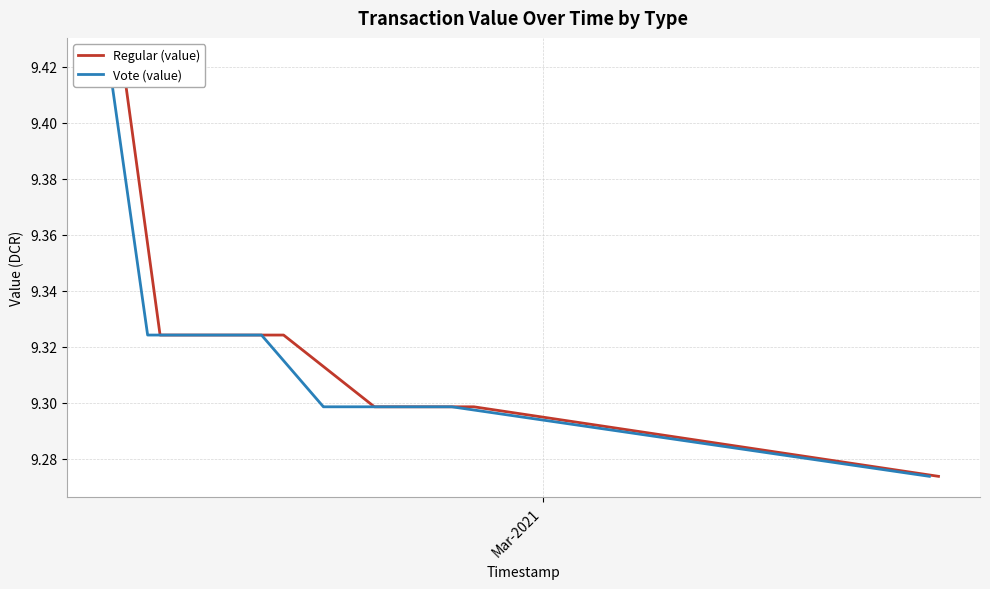

Which series contains the highest Y value?

Regular (value)